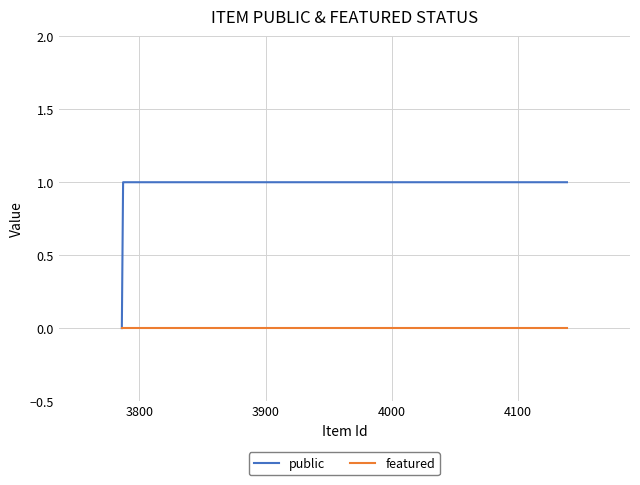

Which series has the largest total across all categories?

public